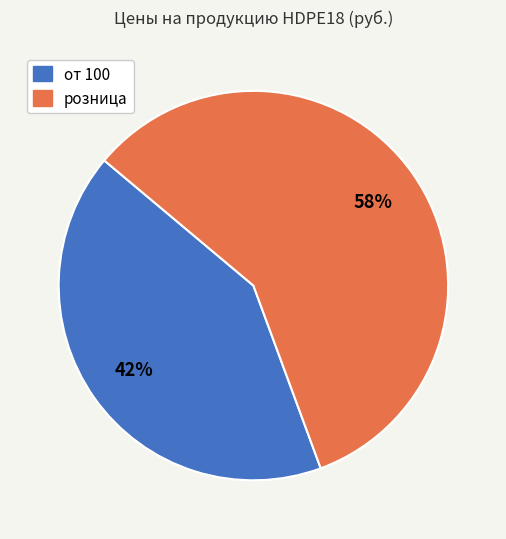

Count the number of slices in the pie.

2